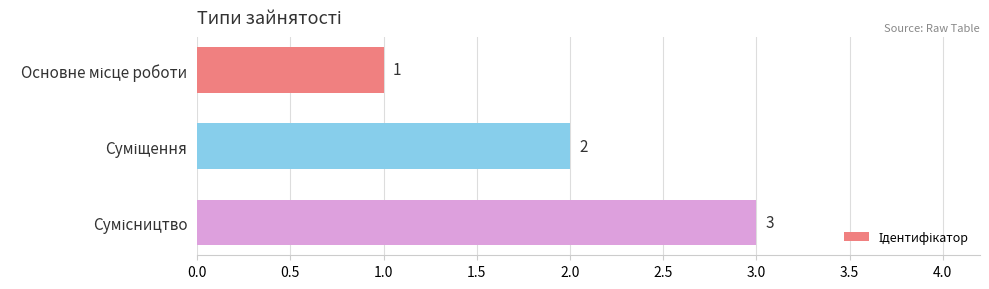

Count the values in the range 1 to 3.

3